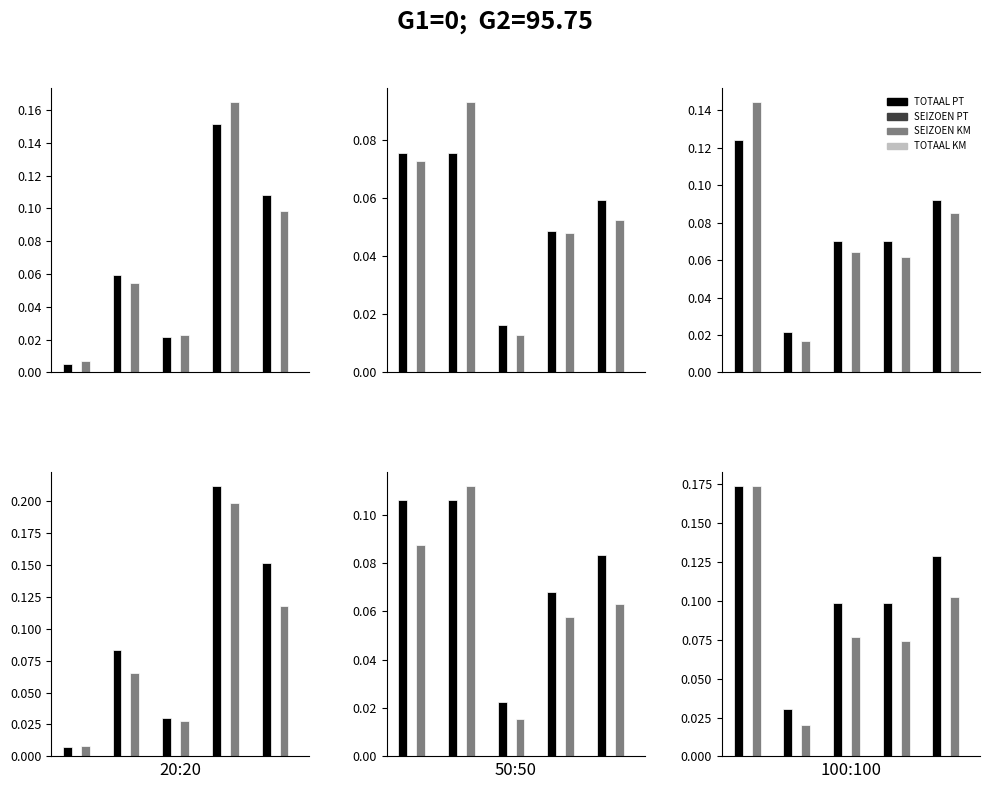

Are the bars grouped side by side (vs. stacked)?

Yes